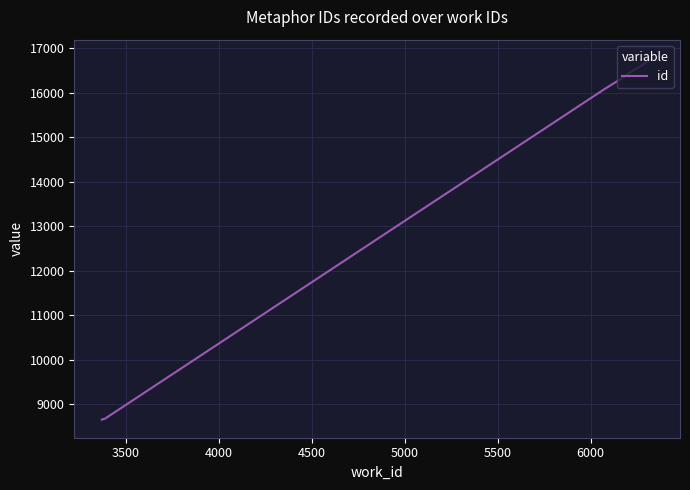

What is the smallest value displayed?

8648